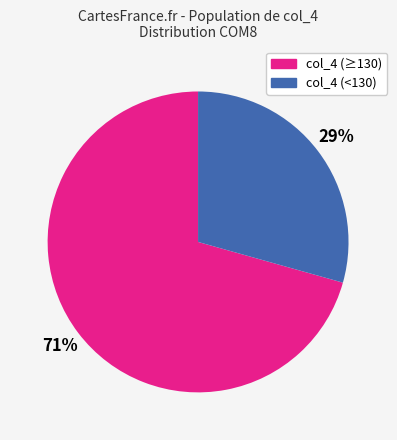

The col_4 (<130) slice represents 29% of the pie. True or false?

True